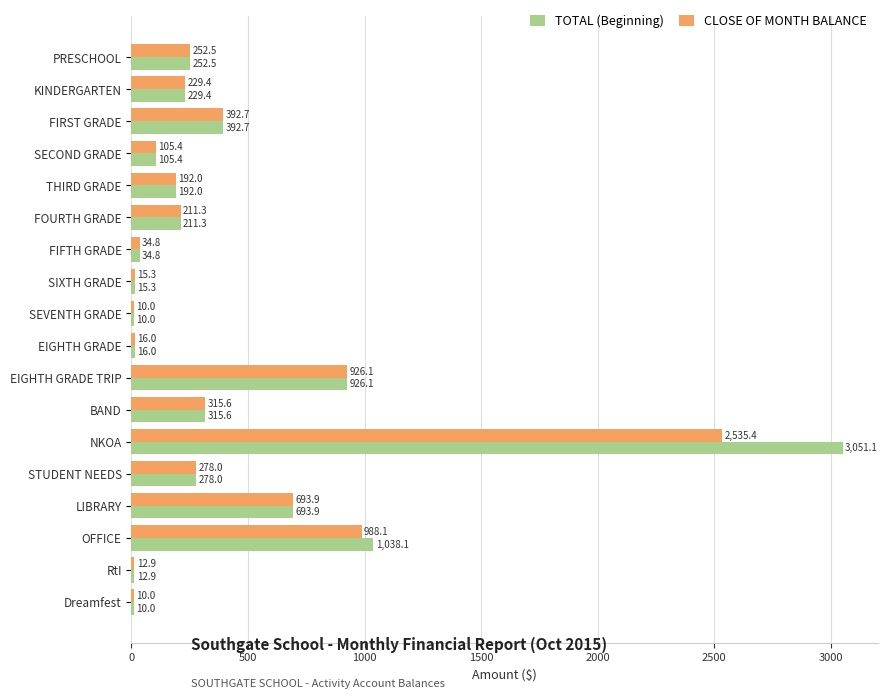

Is the value of TOTAL (Beginning) at SEVENTH GRADE greater than the value of CLOSE OF MONTH BALANCE at EIGHTH GRADE?

No